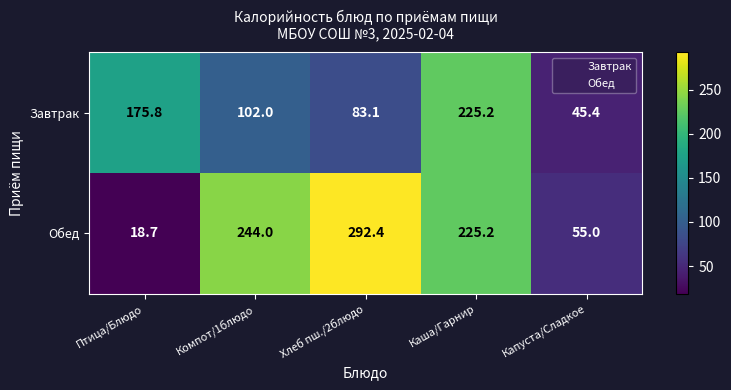

The value of Завтрак at Капуста/Сладкое is 45.4. True or false?

True